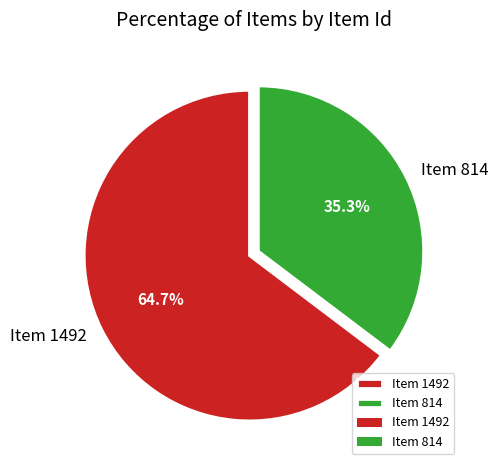

Count the number of slices in the pie.

2